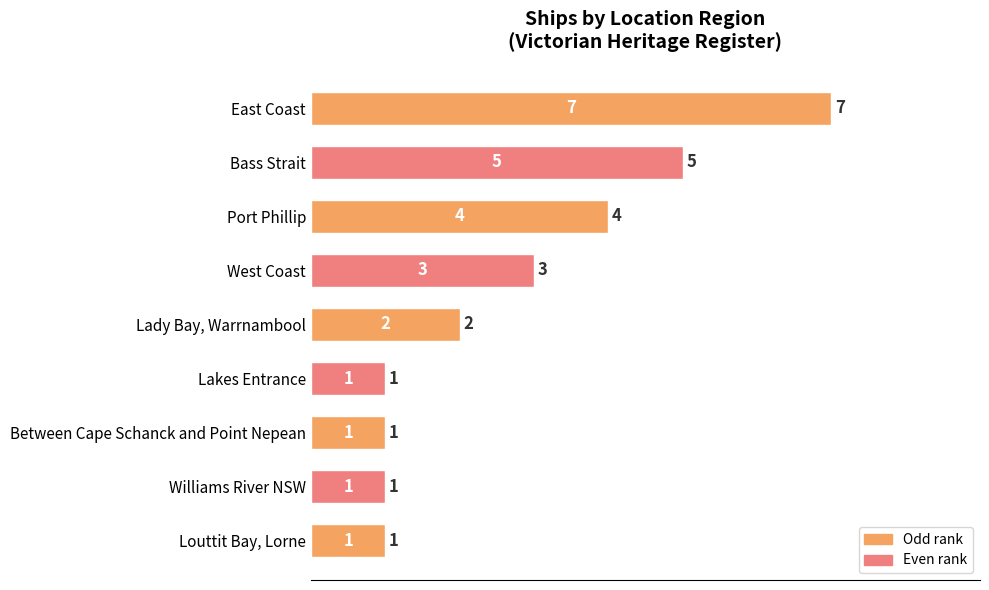

What is the minimum value shown in the chart?

1